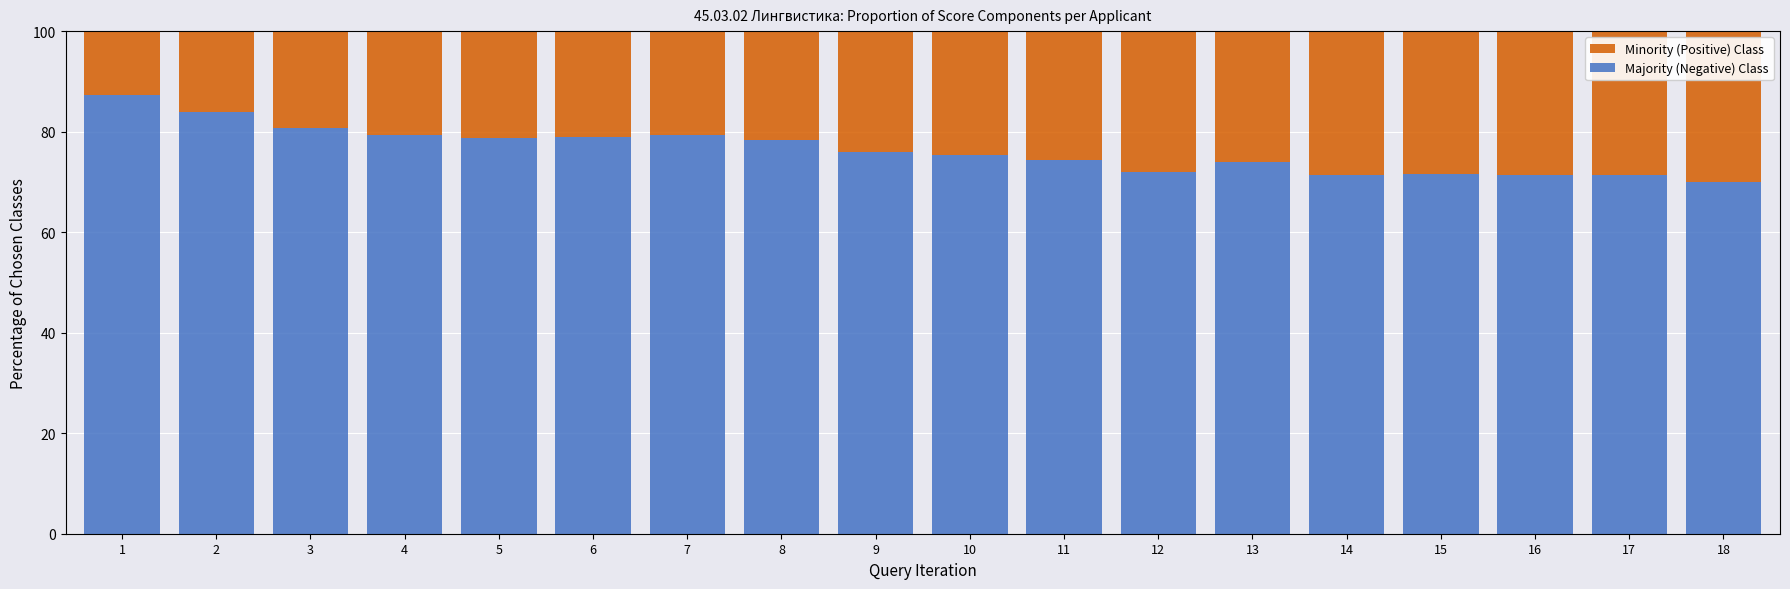

What is the total value across all series at 10?

100.0